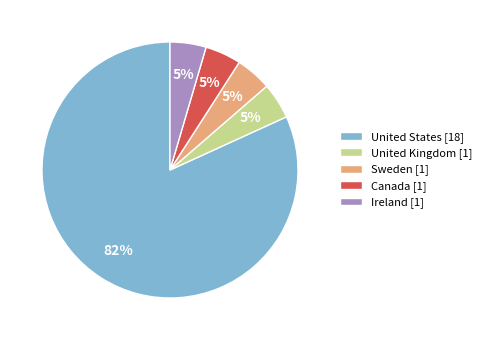

Do United States [18] and United Kingdom [1] together represent more than half of the pie?

Yes